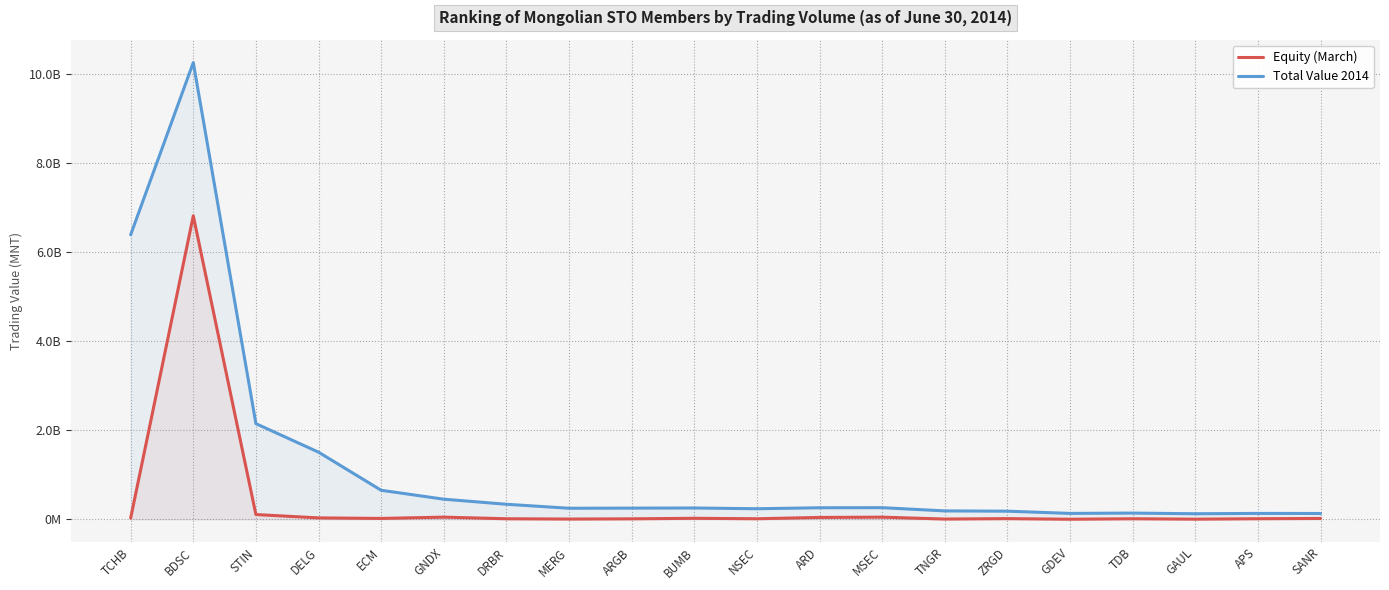

List the series in order of their overall mean, highest first.

Total Value 2014, Equity (March)